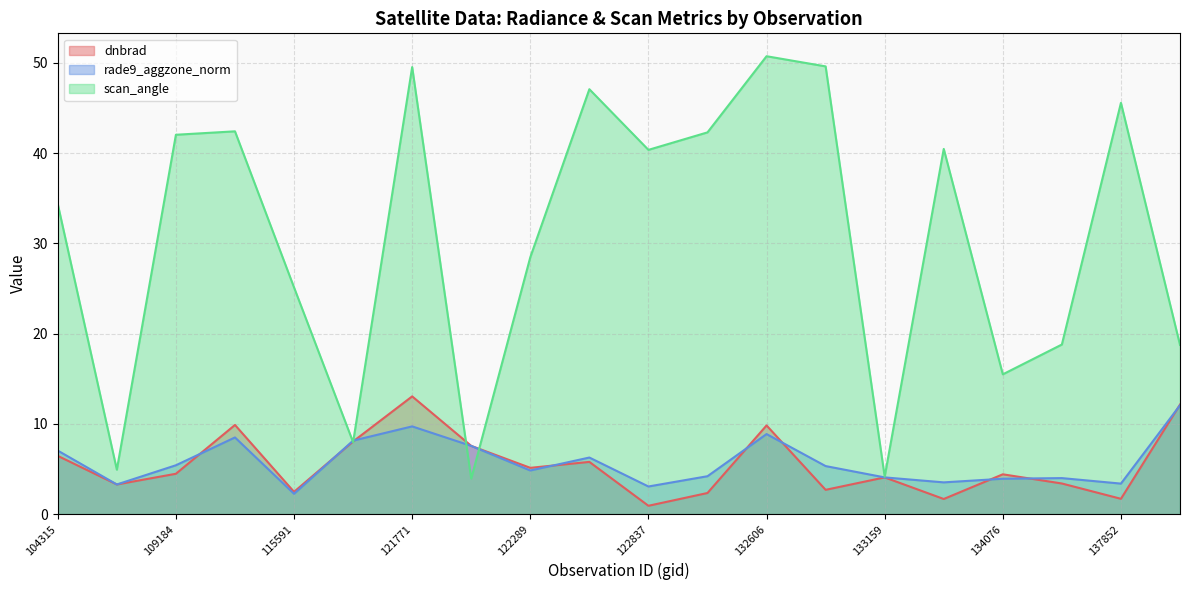

Reading left to right, transcribe all the data shown in this chart.

dnbrad: 104315=6.4	104431=3.3	109184=4.5	115226=9.9	115591=2.5	121249=8.0	121771=13.0	122118=7.6	122289=5.1	122463=5.8	122837=0.9	123366=2.3	132606=9.8	132798=2.7	133159=4.1	133896=1.7	134076=4.4	134260=3.4	137852=1.7	149775=12.1
rade9_aggzone_norm: 104315=7.0	104431=3.3	109184=5.4	115226=8.5	115591=2.2	121249=8.1	121771=9.7	122118=7.6	122289=4.8	122463=6.3	122837=3.1	123366=4.2	132606=8.9	132798=5.3	133159=4.1	133896=3.5	134076=3.9	134260=4.0	137852=3.4	149775=12.1
scan_angle: 104315=34.3	104431=4.9	109184=42.0	115226=42.4	115591=25.1	121249=8.0	121771=49.5	122118=3.9	122289=28.5	122463=47.1	122837=40.4	123366=42.3	132606=50.7	132798=49.6	133159=4.1	133896=40.5	134076=15.5	134260=18.8	137852=45.6	149775=18.7